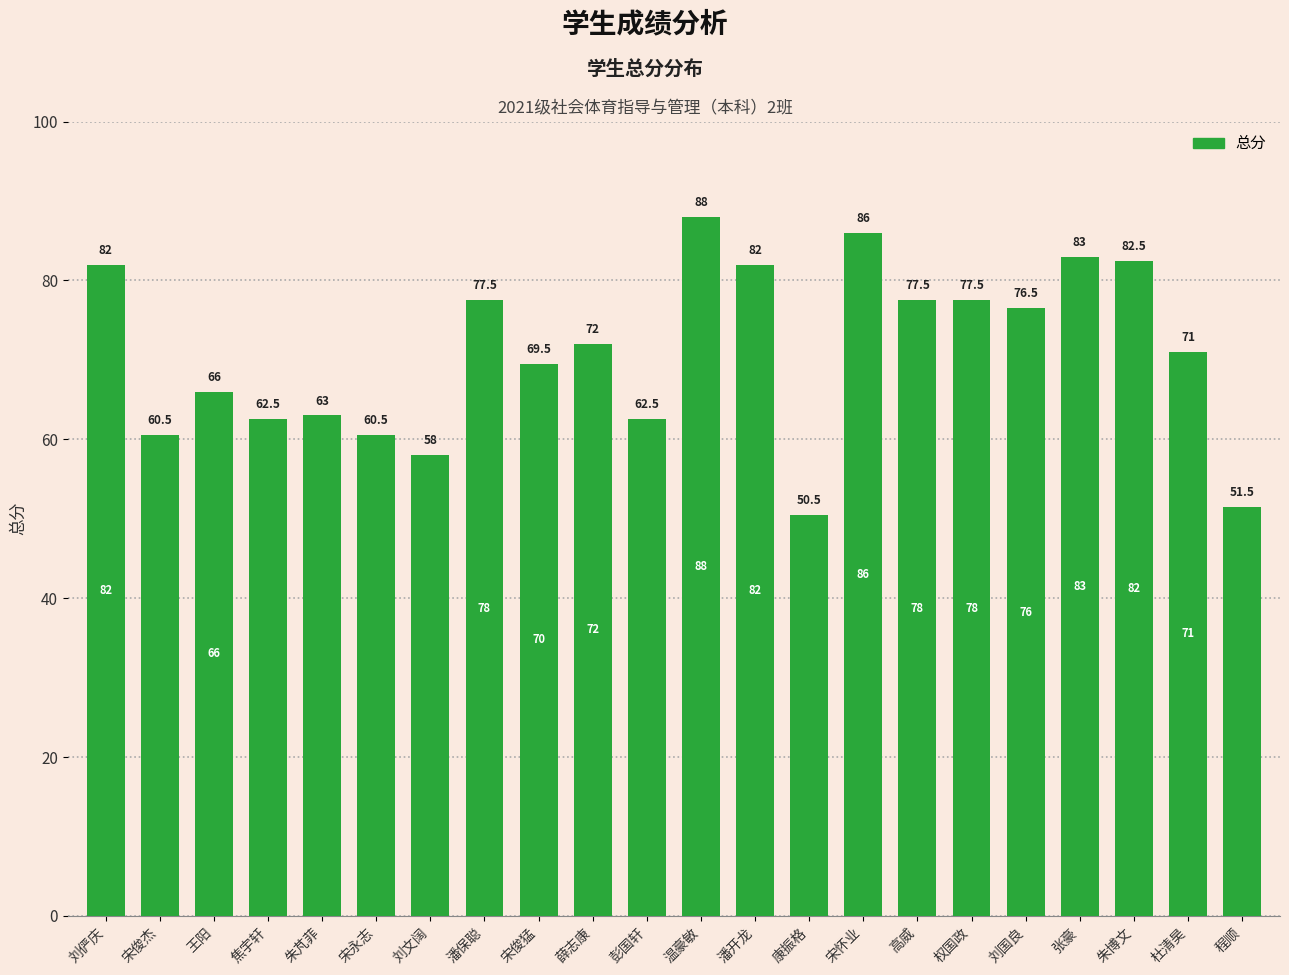

The chart shows a value of 110.9 at 宋俊猛. True or false?

False